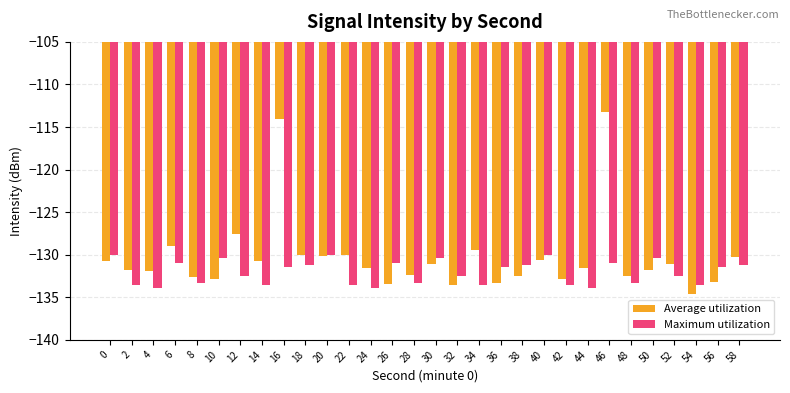

List the series in order of their peak value, highest first.

Average utilization, Maximum utilization